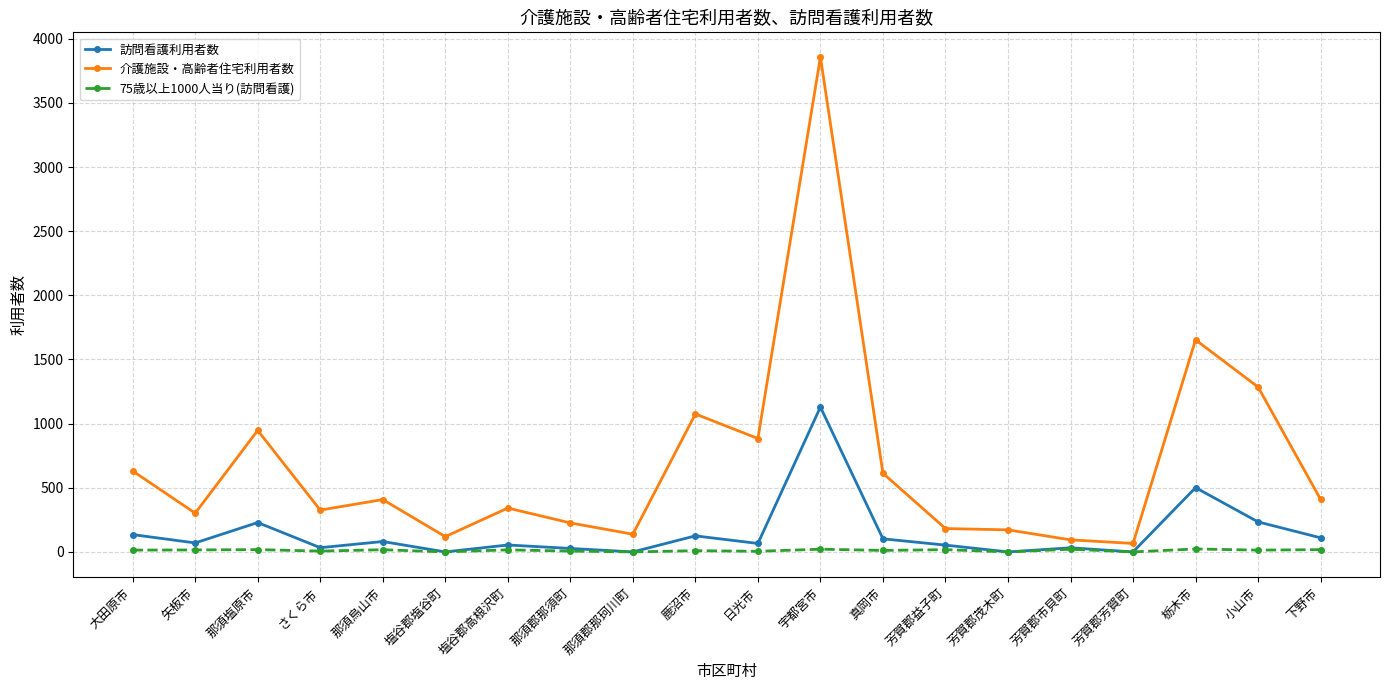

Rank the series by their average value, from lowest to highest.

75歳以上1000人当り(訪問看護), 訪問看護利用者数, 介護施設・高齢者住宅利用者数